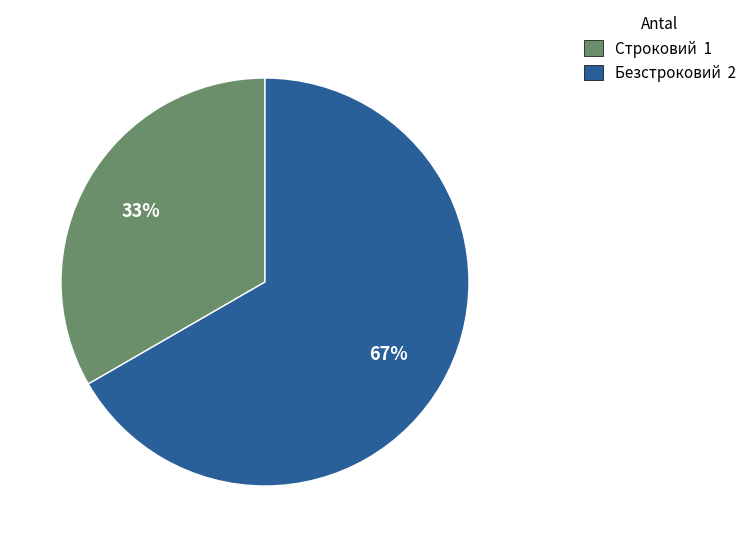

How many segments does this pie chart have?

2